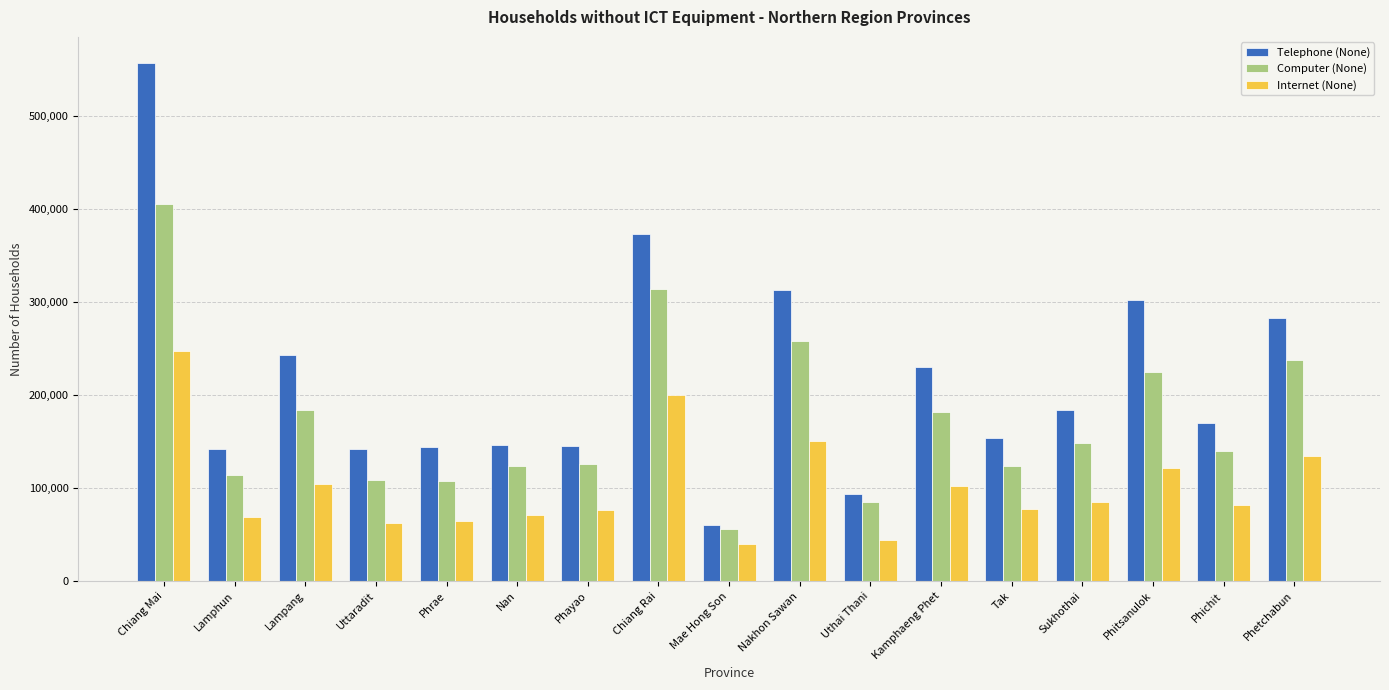

What is the maximum value for Internet (None)?

247650